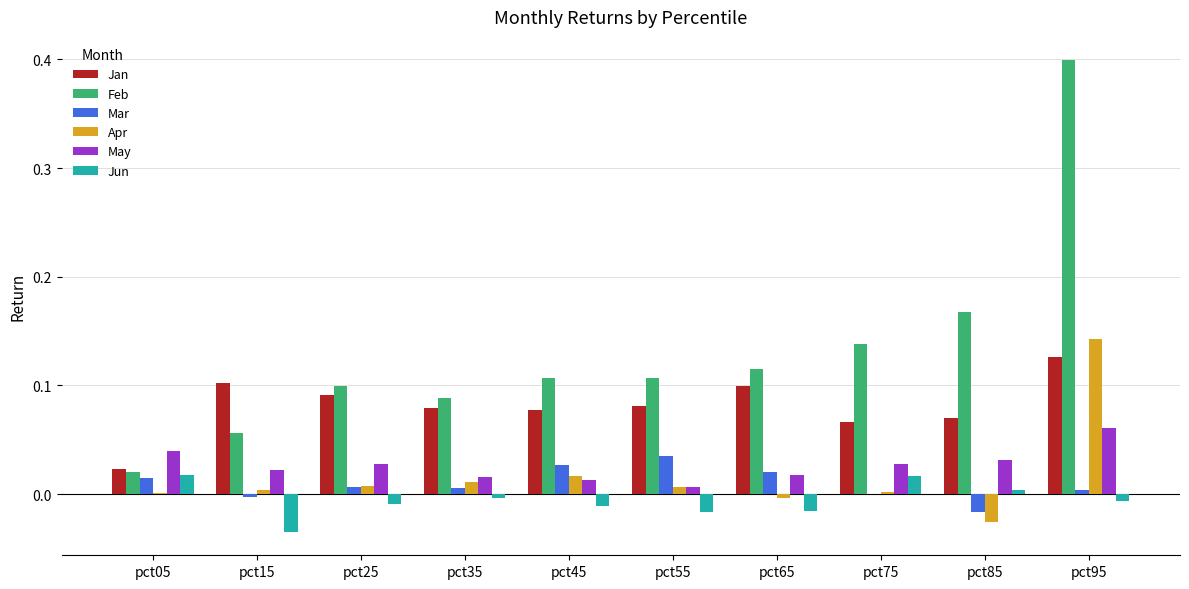

Are the bars horizontal?

No